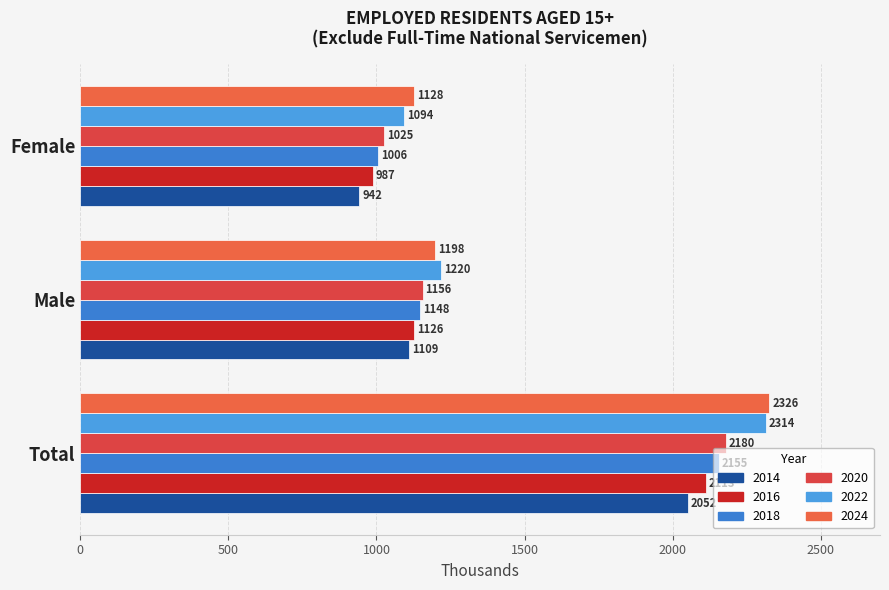

What is the sum of the 2022 values at Male and Female?

2313.8